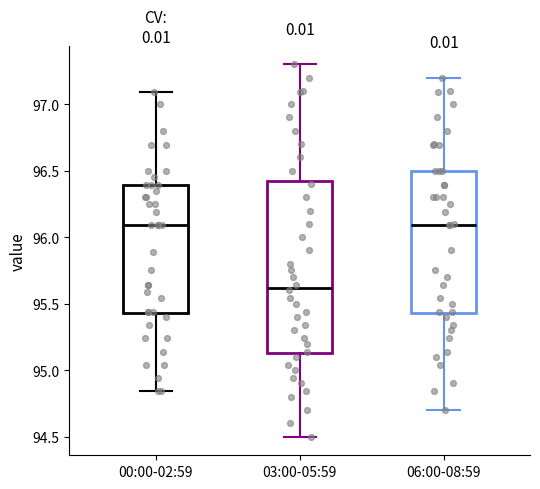

Where is the lower edge of the box for 06:00-08:59 on the y-axis? The values are not printed on the chart, so give them approximately, as read against the axis.

95.45